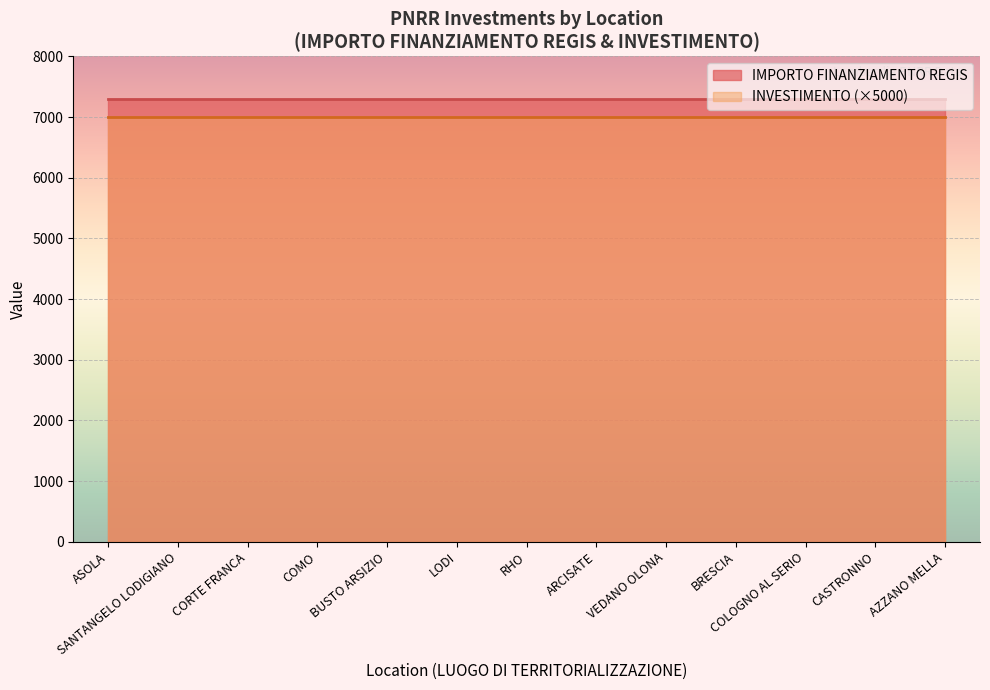

True or false: IMPORTO FINANZIAMENTO REGIS and INVESTIMENTO cross at least once.

False